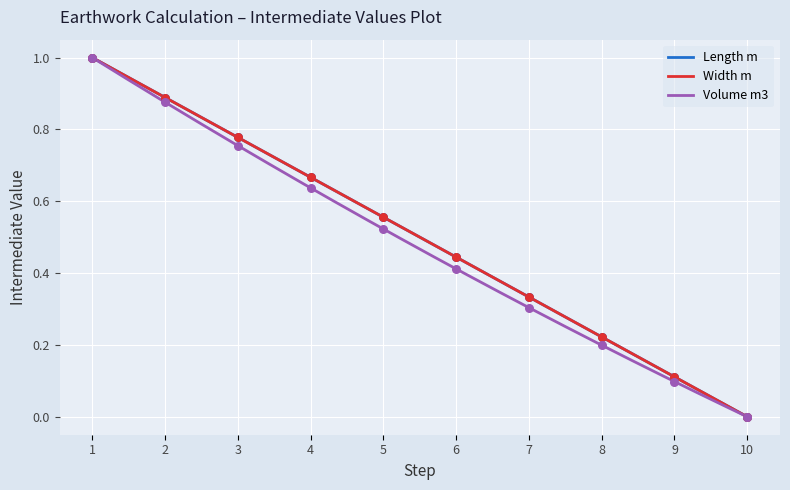

What are all the series names shown in the legend?

Length m, Width m, Volume m3